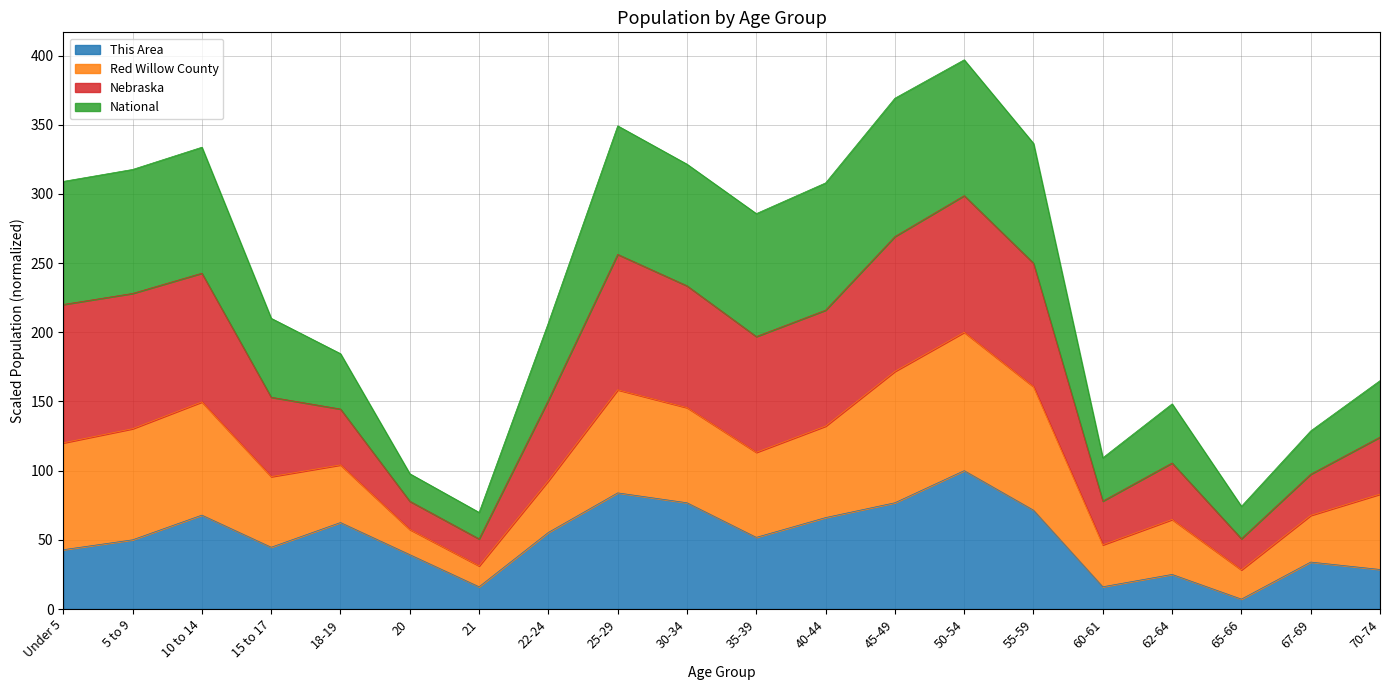

Which series has the widest spread of values?

Nebraska